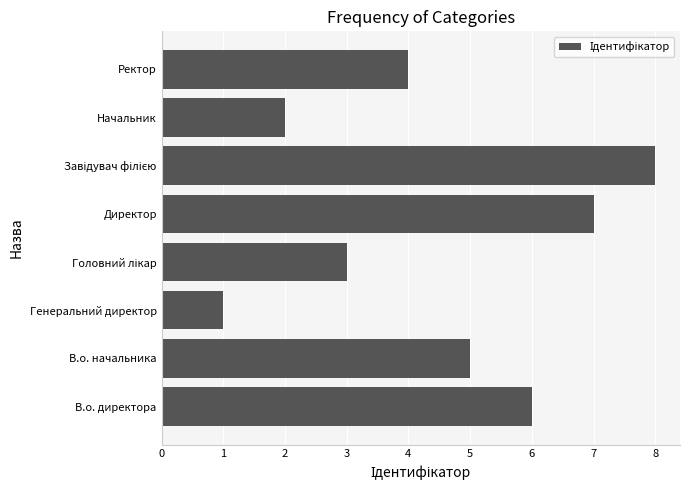

Reading top to bottom, what are all the values shown in this chart?

4	2	8	7	3	1	5	6